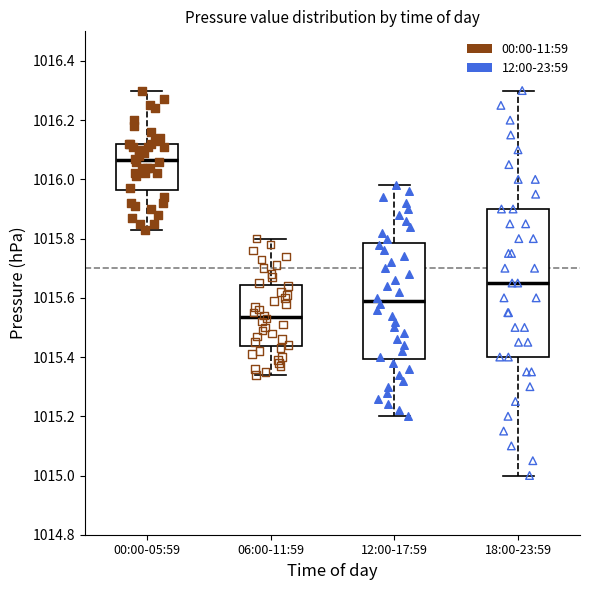

Which box's median line is the lowest?

06:00-11:59